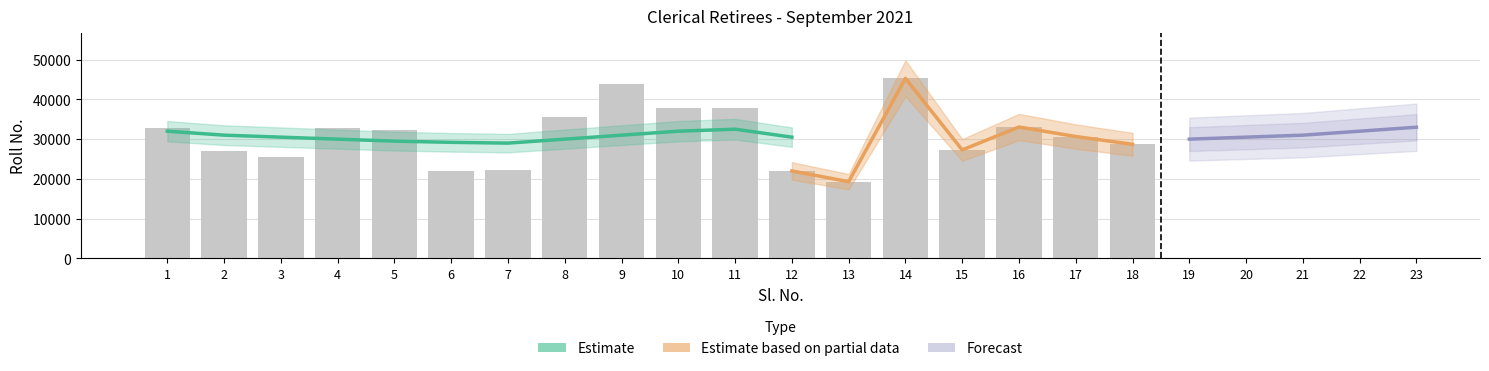

Rank the categories by value from lowest to highest.

13, 12, 6, 7, 3, 2, 15, 18, 17, 5, 4, 1, 16, 8, 11, 10, 9, 14